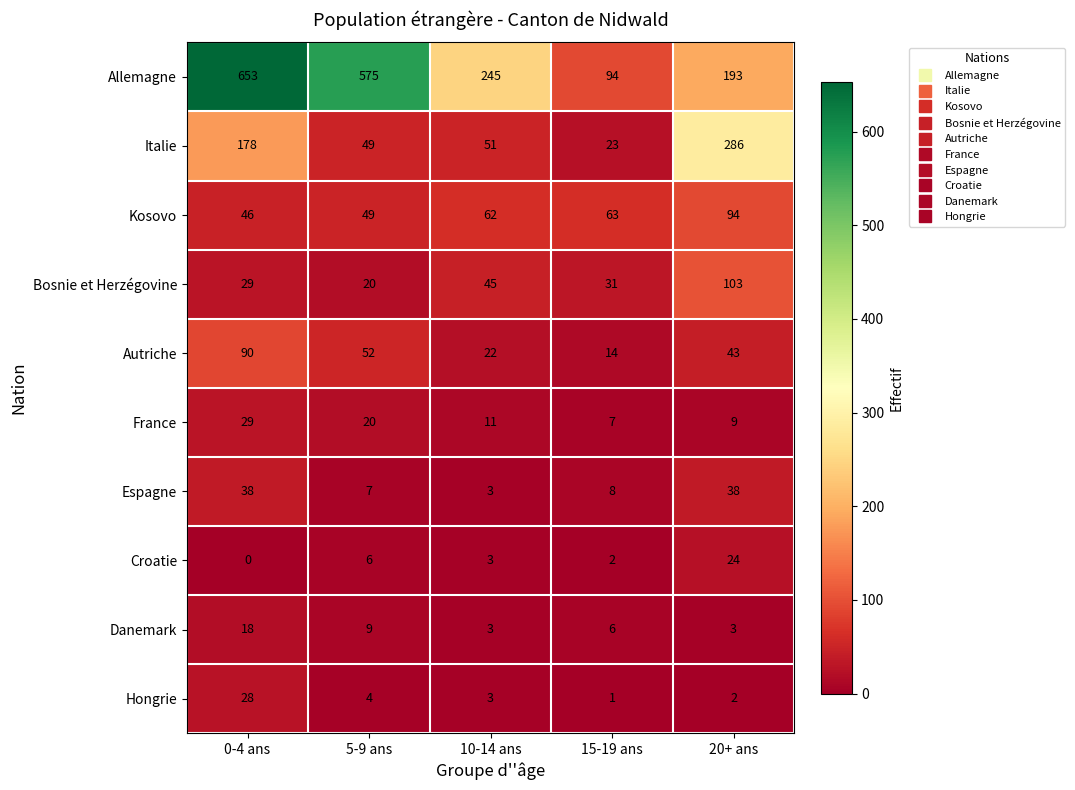

Which series has the largest range (max minus min)?

Allemagne